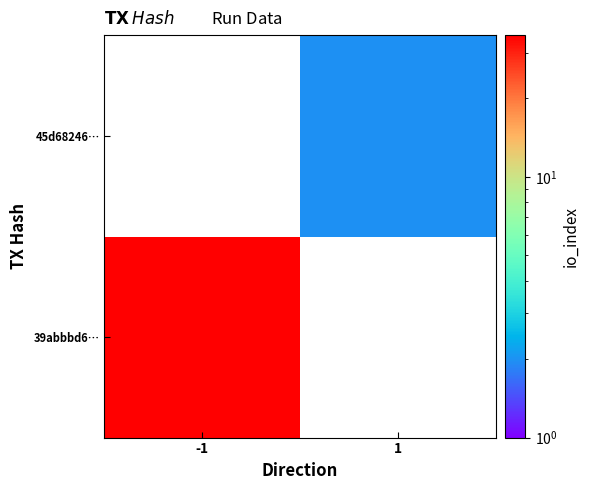

Count the number of data series in this chart.

2